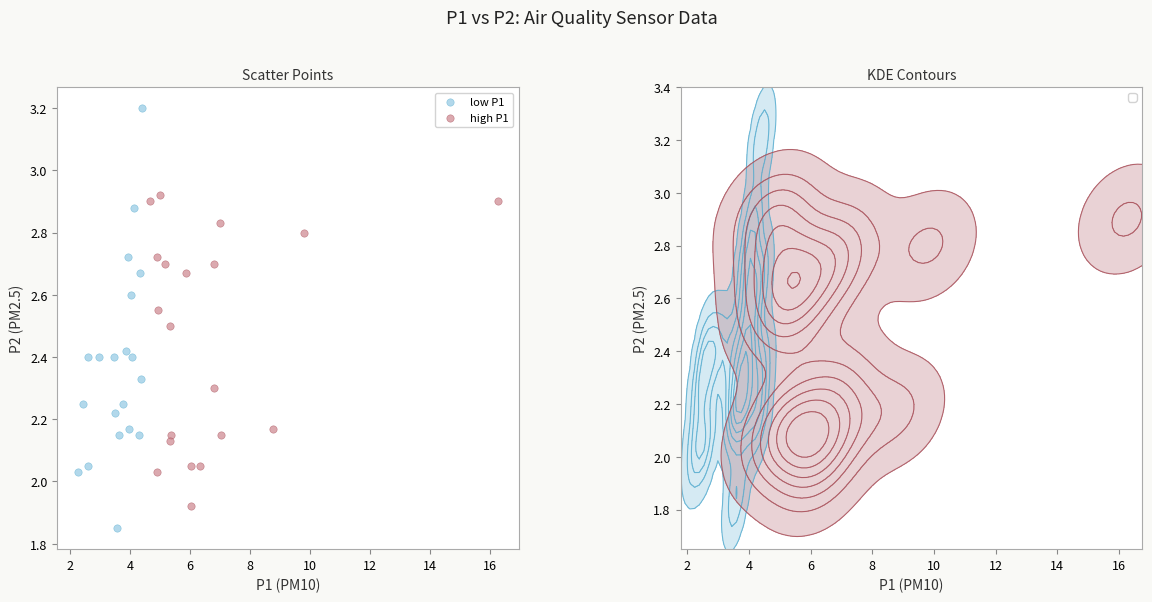

Which series has the widest spread of Y values?

low P1